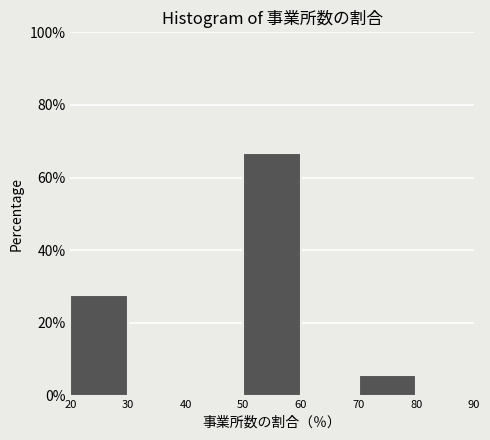

Reading left to right, list every bar in this chart as the range it spans on the x-axis followed by its height. The values are not printed on the chart, so give them approximately, as read against the axis.

20 to 30: 28
30 to 40: 0
40 to 50: 0
50 to 60: 66
60 to 70: 0
70 to 80: 6
80 to 90: 0